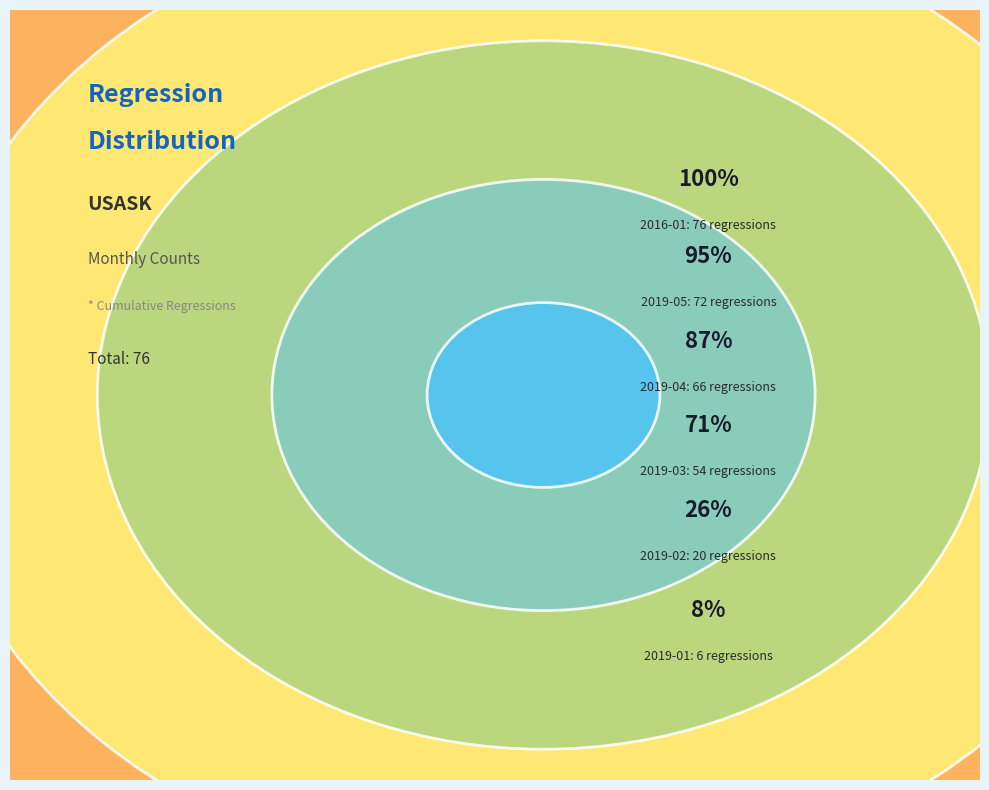

Is it true that 2016-01 is 13% of the pie?

False